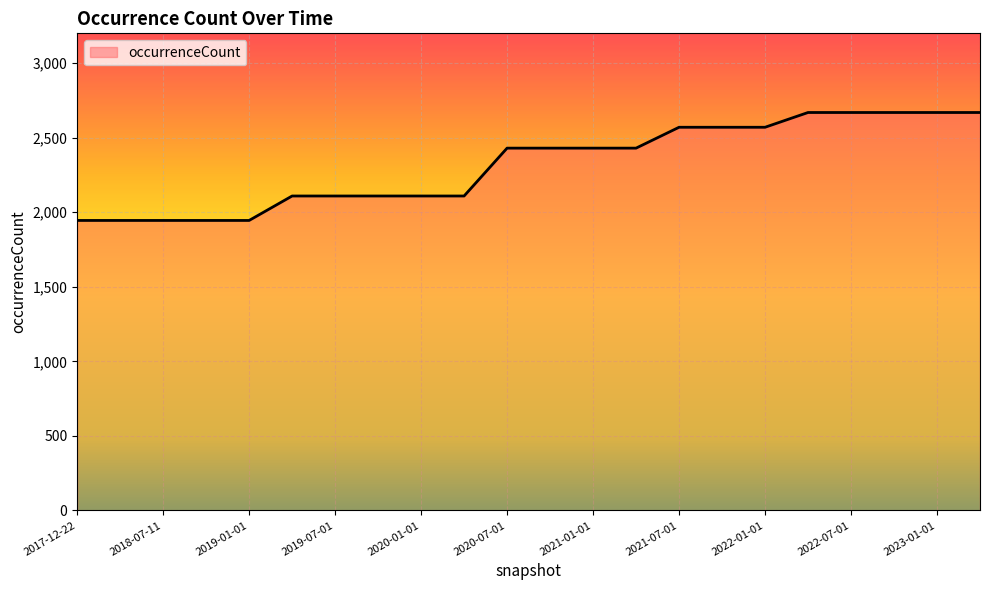

What is the greatest value displayed?

2669